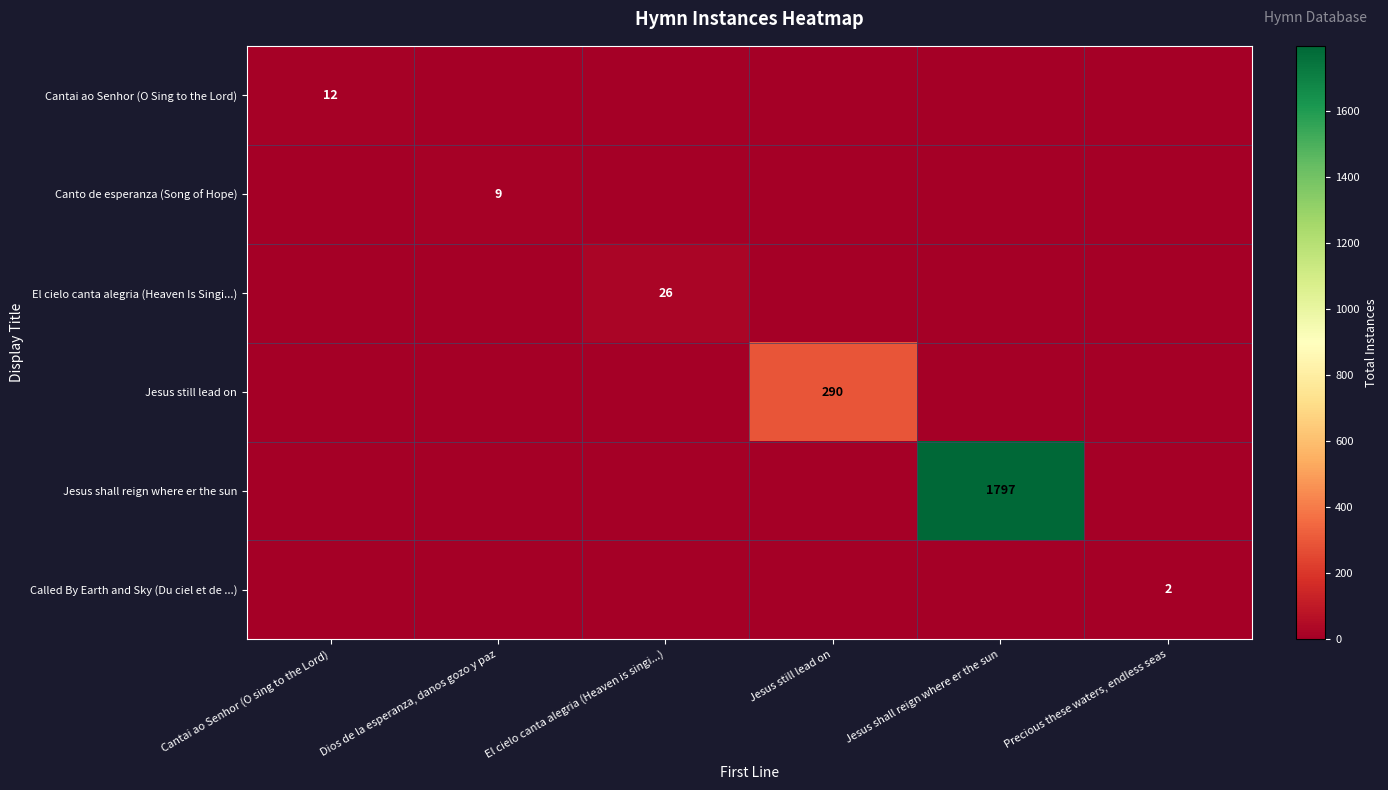

The value of Cantai ao Senhor (O Sing to the Lord) at Cantai ao Senhor (O sing to the Lord) is 12. True or false?

True